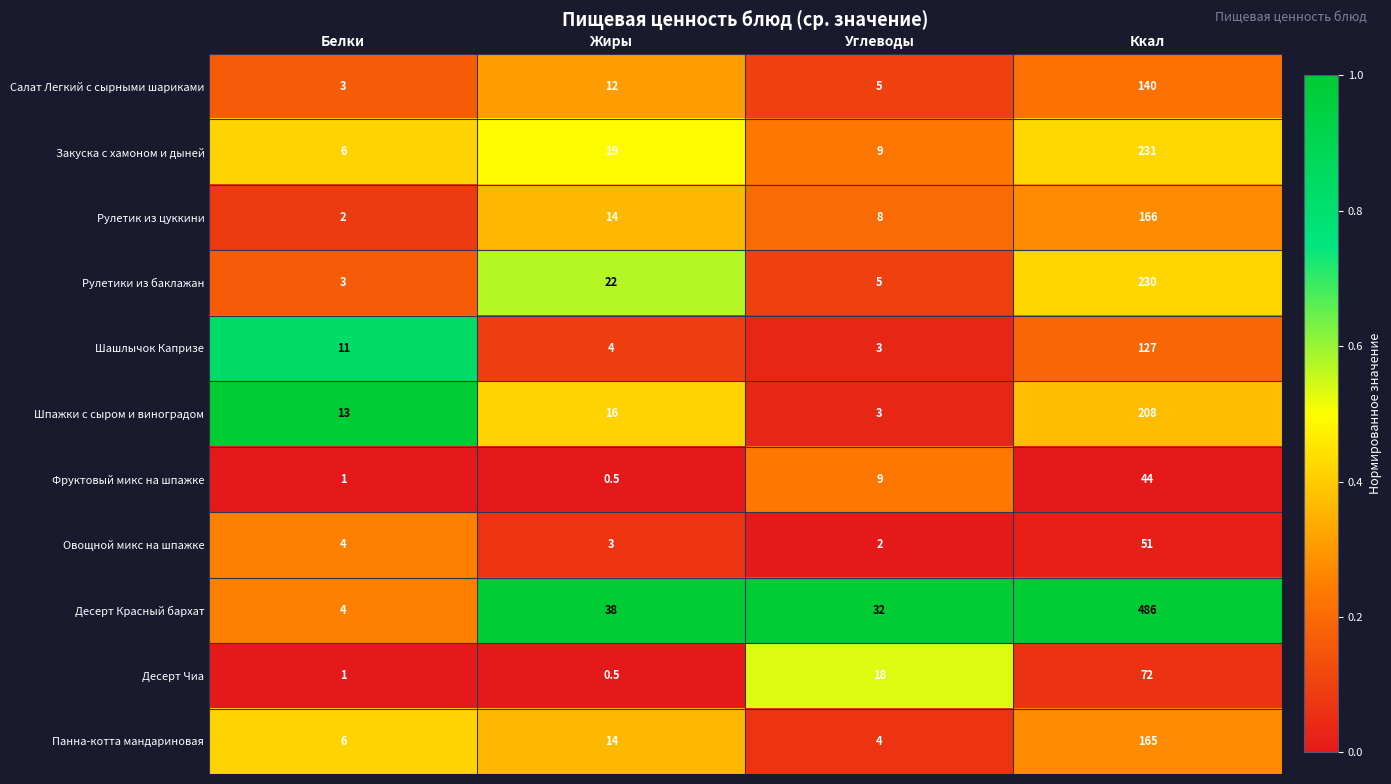

How many distinct data groups are displayed?

11